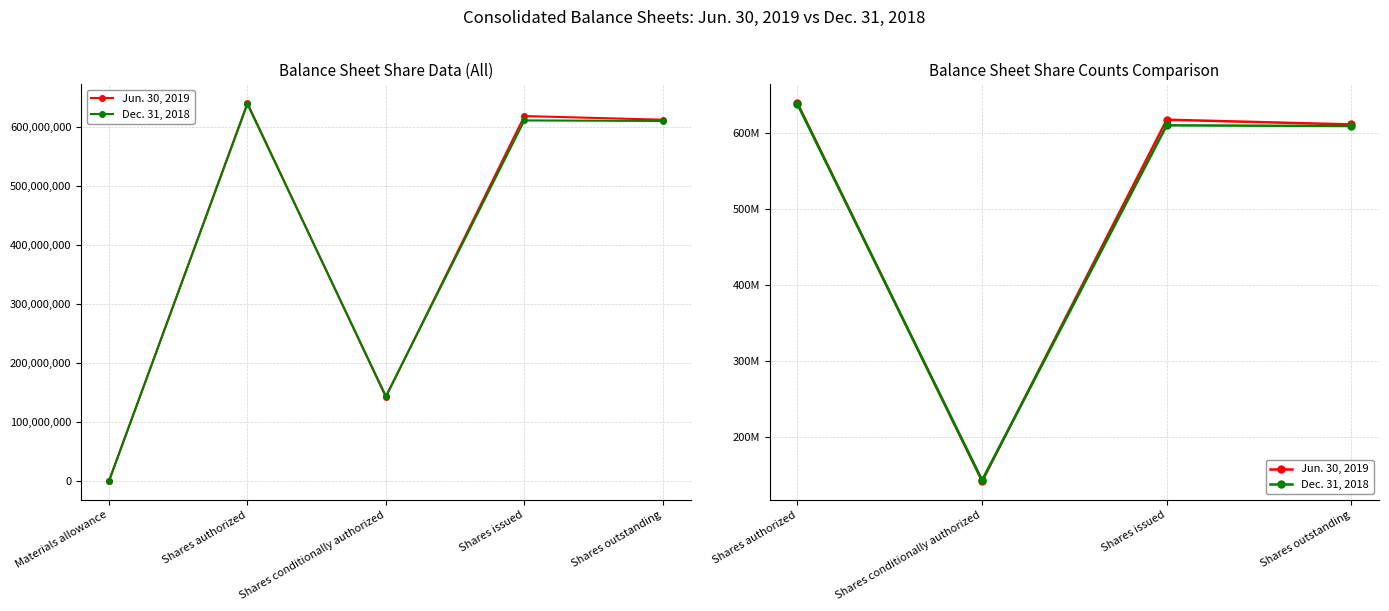

Rank the series at Shares issued from highest to lowest value.

Jun. 30, 2019, Dec. 31, 2018